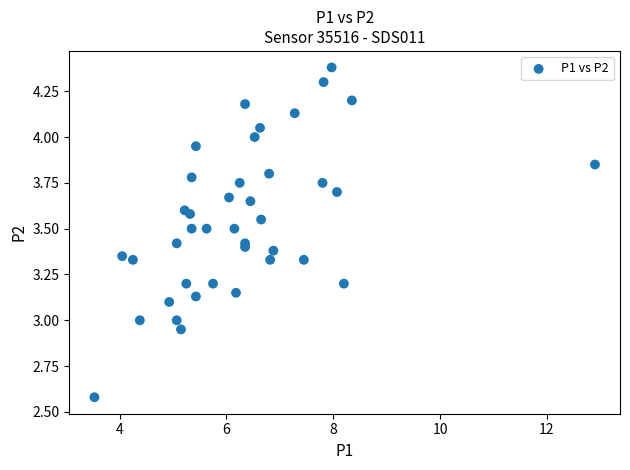

What is the range of X values (max minus min)?

9.4